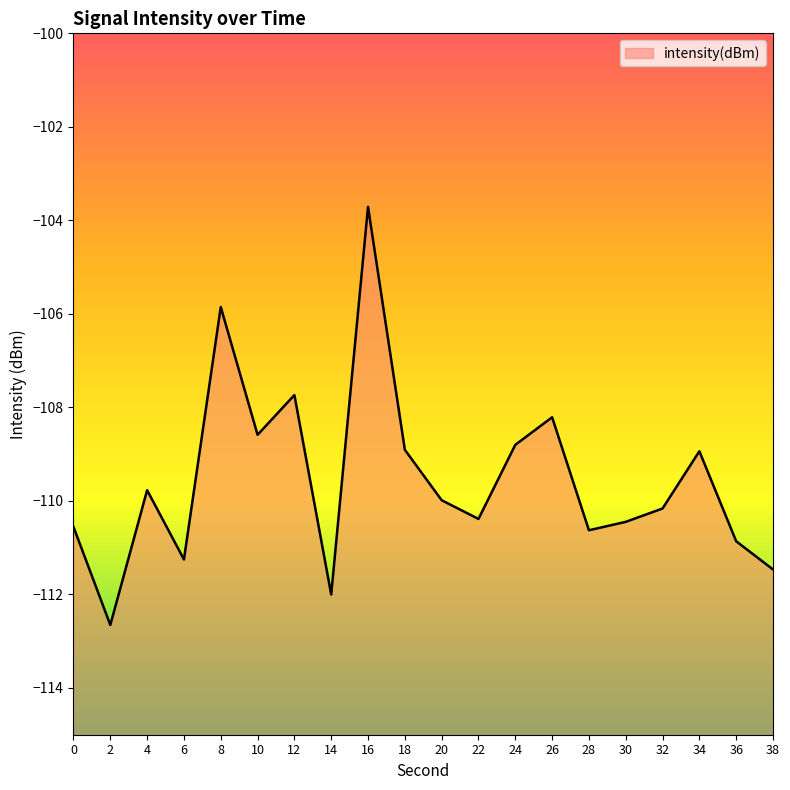

How many lines are shown in the chart?

1